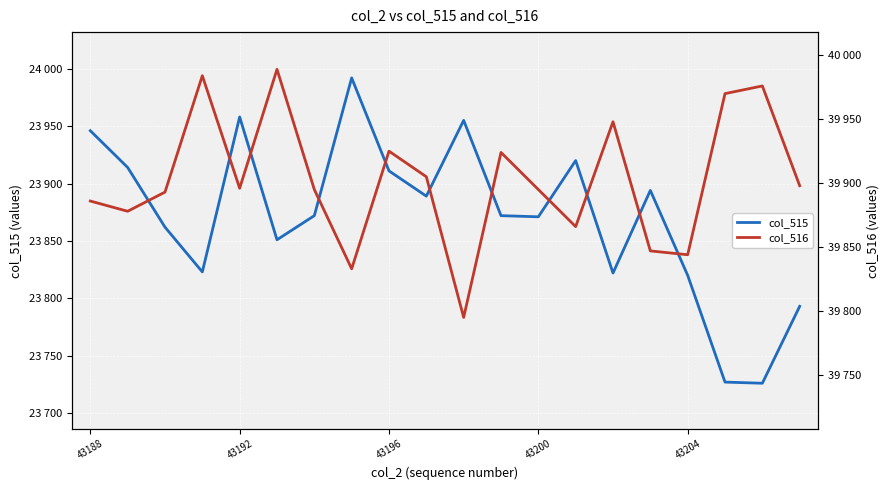

What is the spread (max minus min) of values at 11?

16052